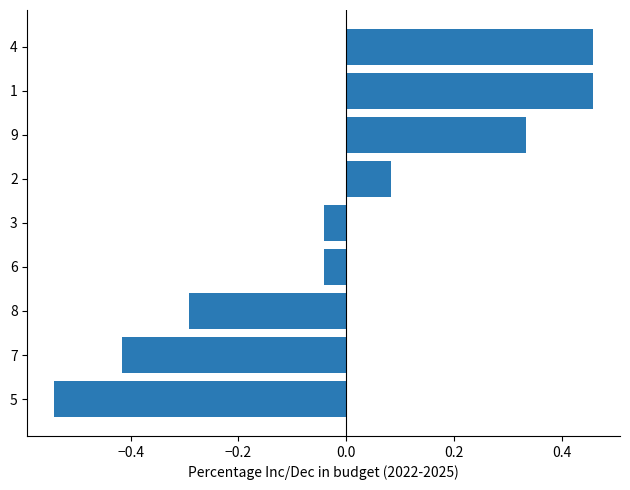

What is the sum of the values at 9 and 2?

0.4